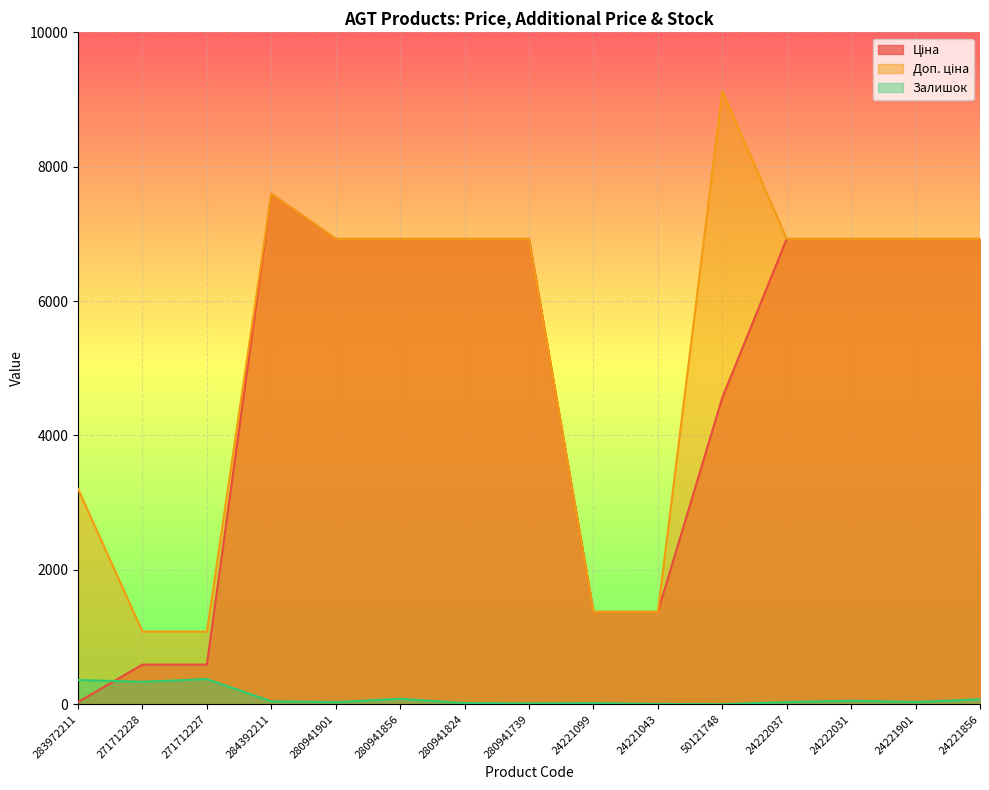

How many lines are shown in the chart?

3